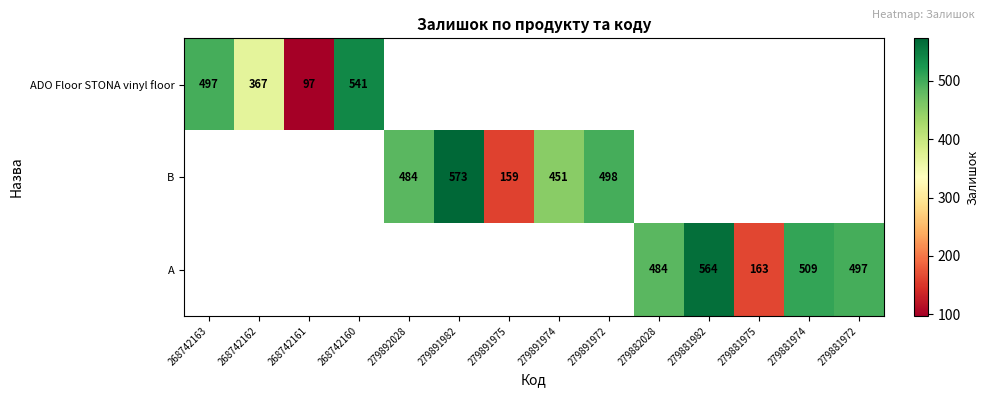

The ADO Floor STONA vinyl floor series shows 497 at 268742163. True or false?

True